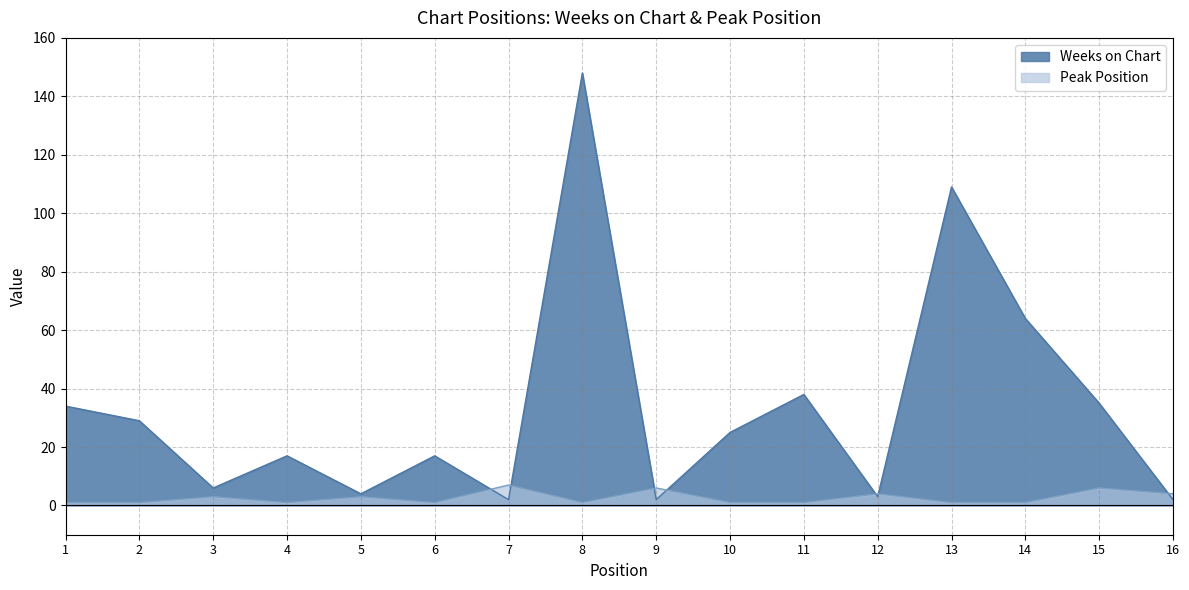

At which label does Weeks on Chart first exceed 25?

1